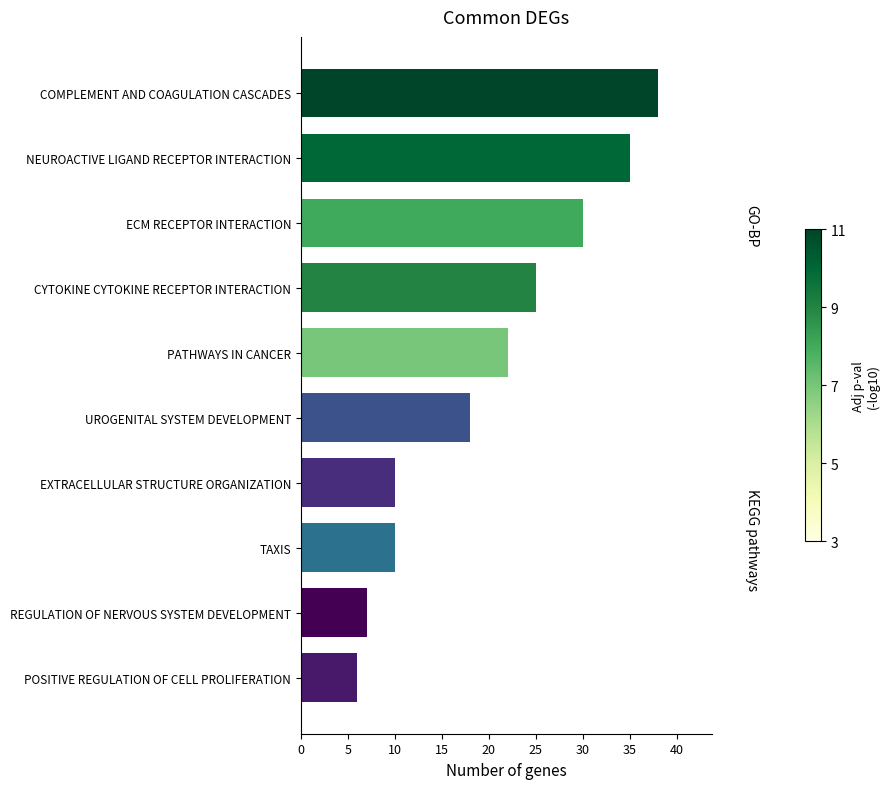

Which has a higher value, UROGENITAL SYSTEM DEVELOPMENT or POSITIVE REGULATION OF CELL PROLIFERATION?

UROGENITAL SYSTEM DEVELOPMENT